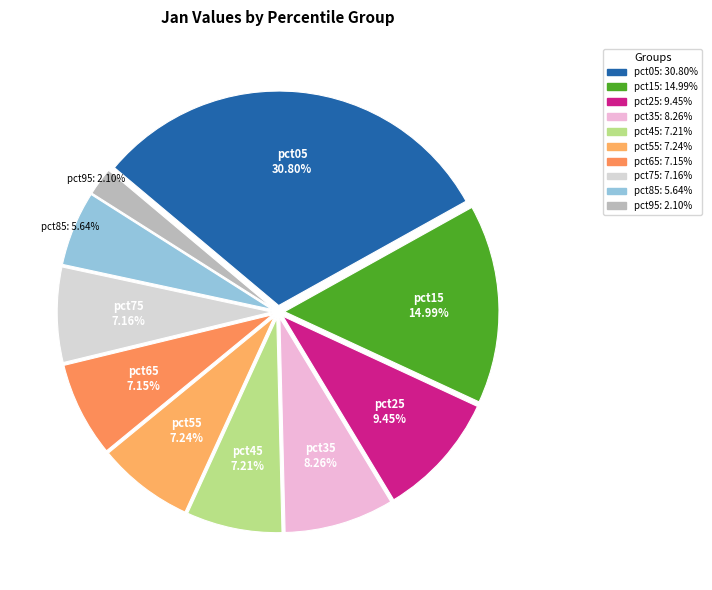

What is the ratio of the value at pct55 to the value at pct15?

0.5